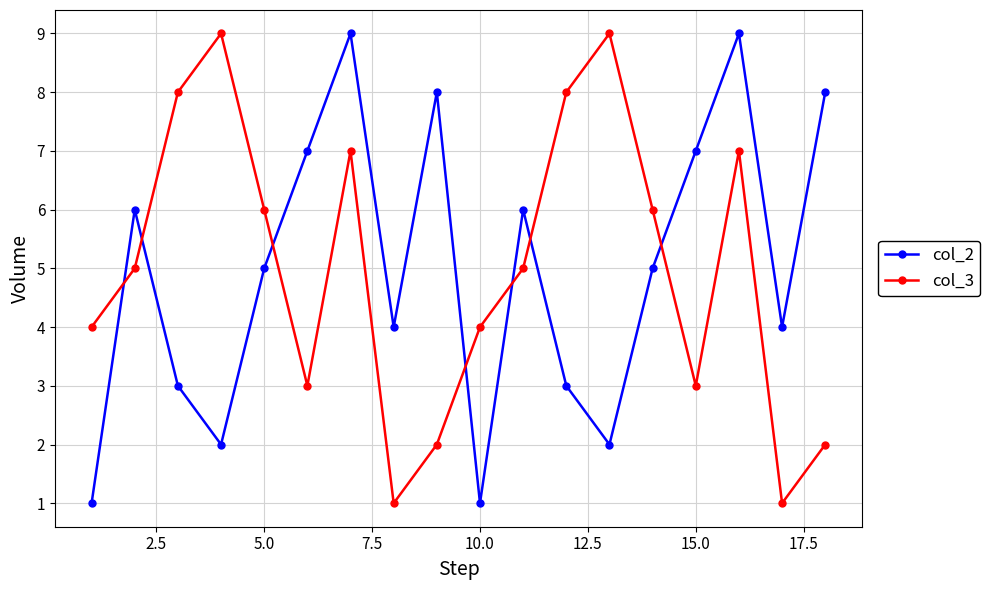

True or false: col_3 and col_2 cross at least once.

True